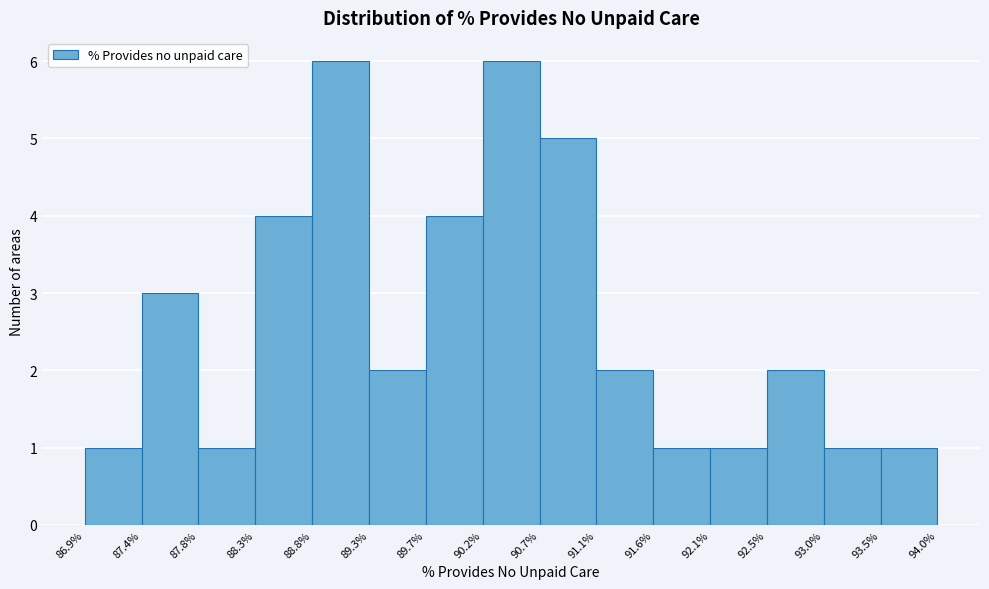

Reading left to right, transcribe this chart: for each bar, give the range it covers on the x-axis and its height. The values are not printed on the chart, so give them approximately, as read against the axis.

86.9% to 87.4%: 1
87.4% to 87.8%: 3
87.8% to 88.3%: 1
88.3% to 88.8%: 4
88.8% to 89.3%: 6
89.3% to 89.7%: 2
89.7% to 90.2%: 4
90.2% to 90.7%: 6
90.7% to 91.1%: 5
91.1% to 91.6%: 2
91.6% to 92.1%: 1
92.1% to 92.5%: 1
92.5% to 93.0%: 2
93.0% to 93.5%: 1
93.5% to 94.0%: 1